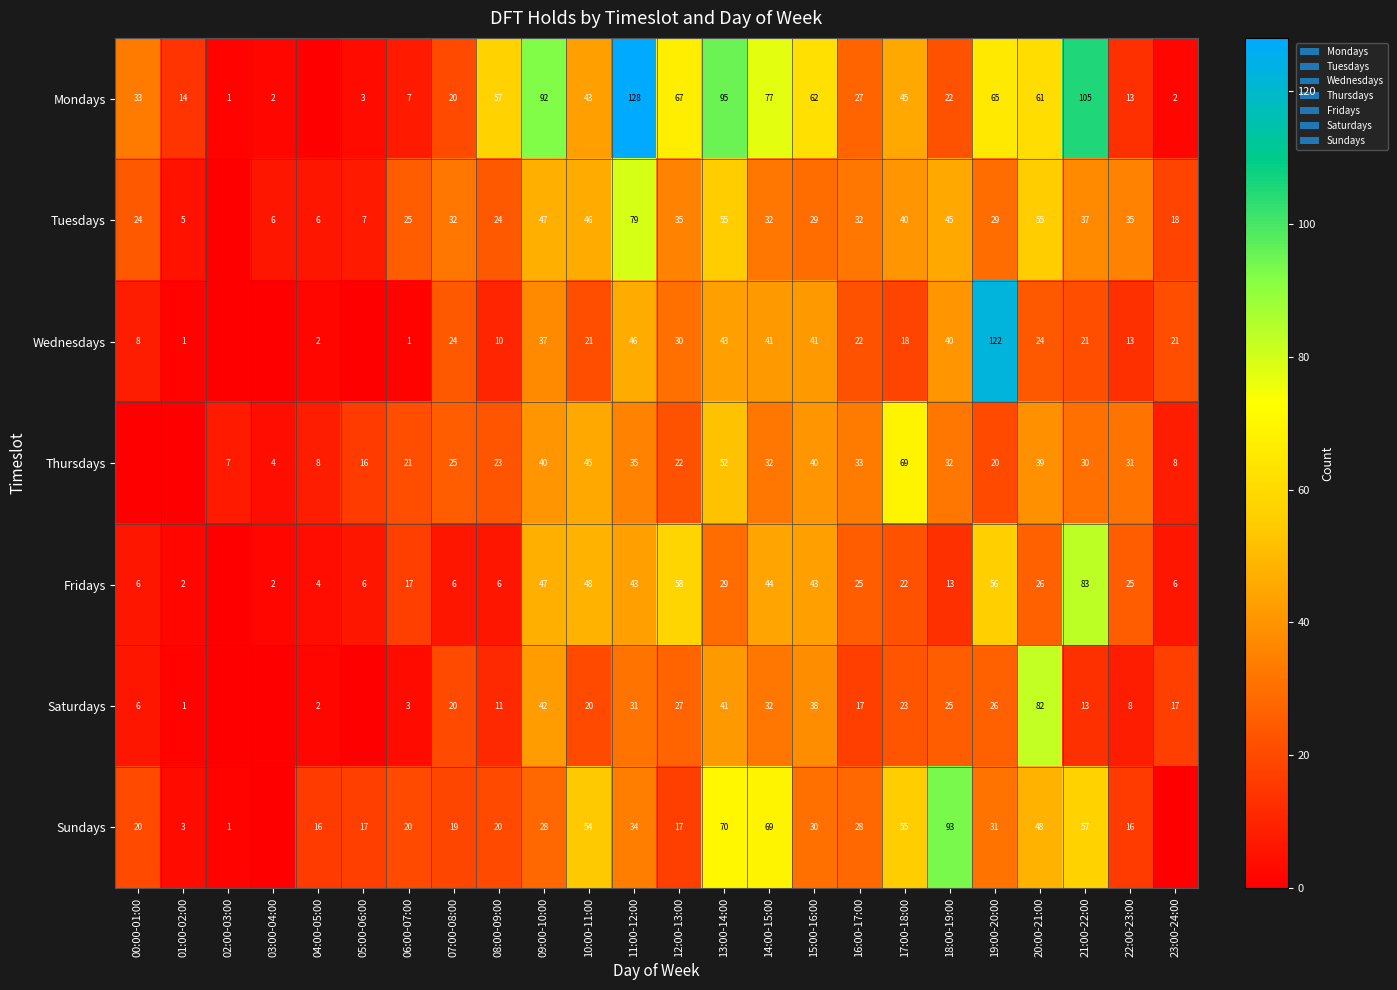

Between 16:00-17:00 and 22:00-23:00, which series saw the biggest shift?

Mondays